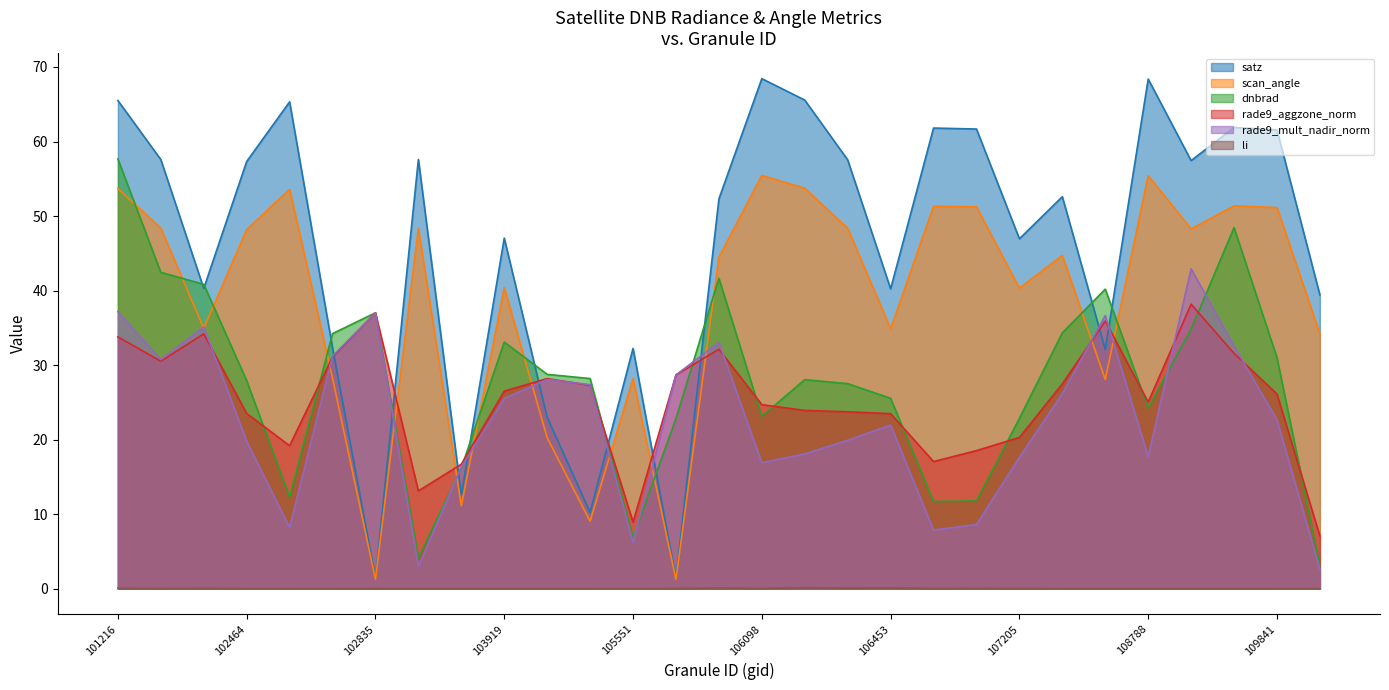

Does the chart have visible grid lines?

No